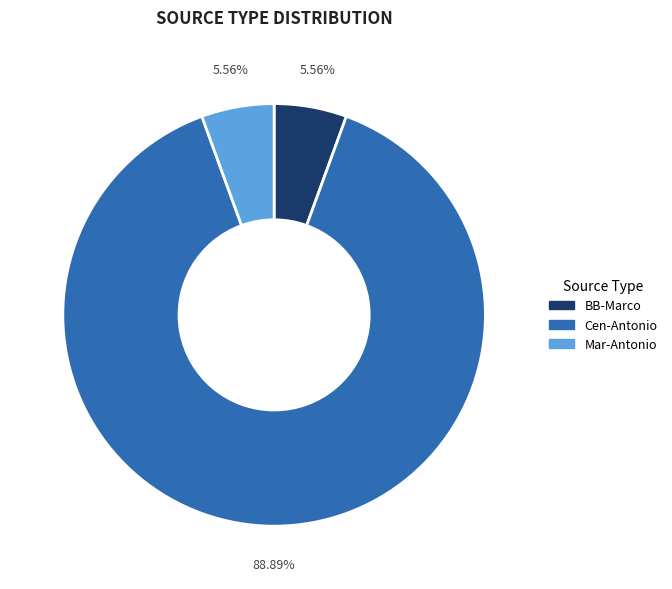

Do BB-Marco and Mar-Antonio together represent more than half of the pie?

No